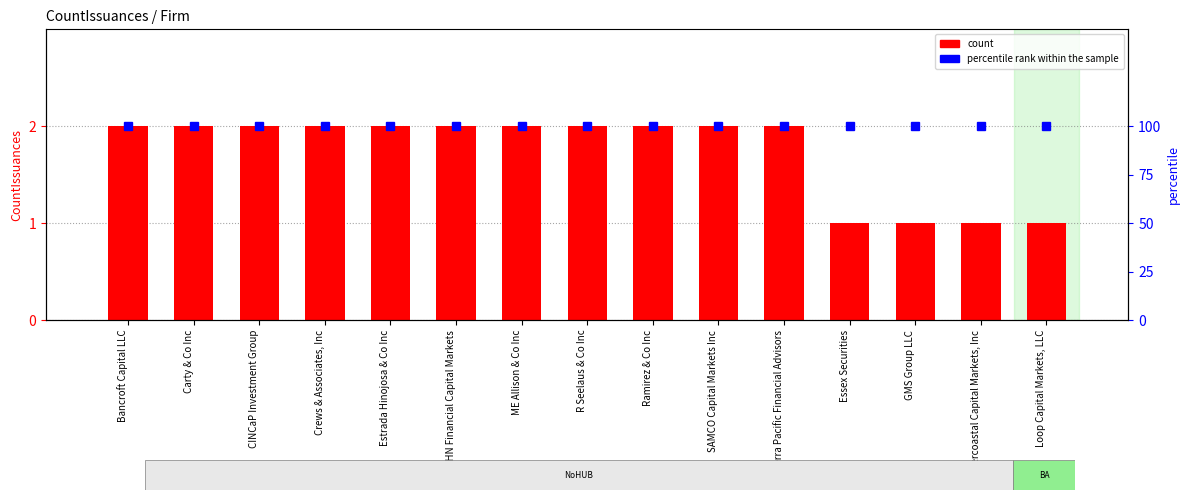

What is the total value across all series at ME Allison & Co Inc?

102